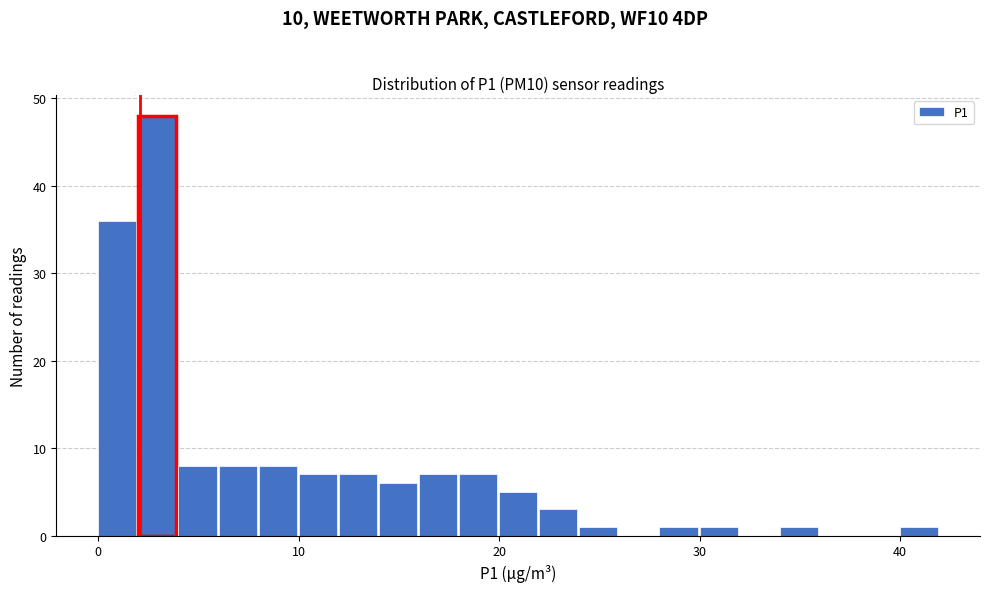

Around what value on the x-axis is the tallest bar? Give the approximate position of its centre, as read against the axis.

3